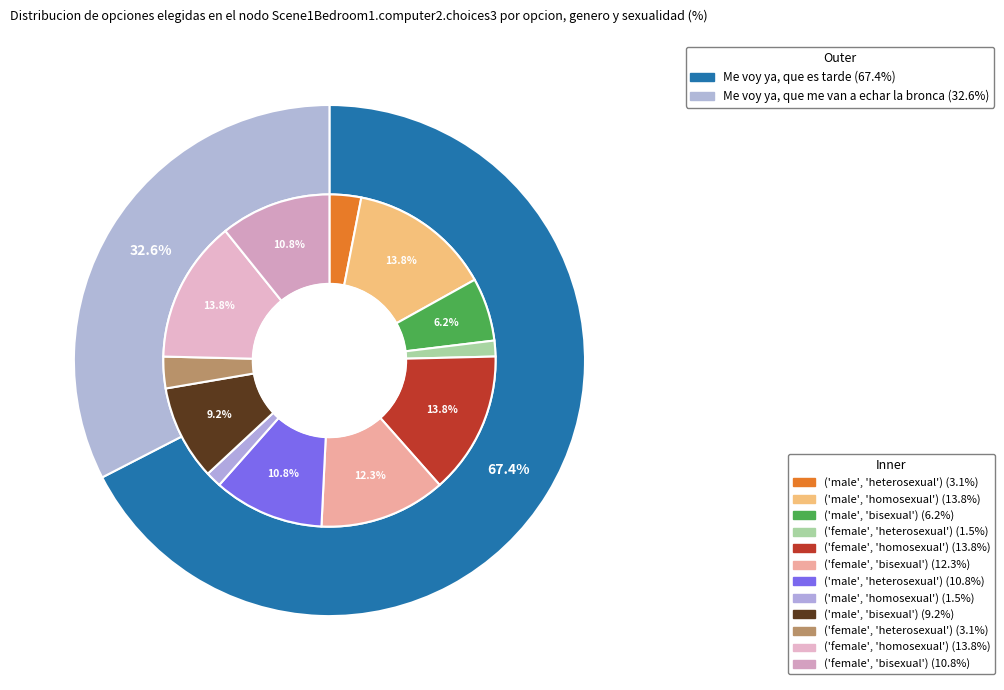

True or false: 14 accounts for 1% of the total.

False